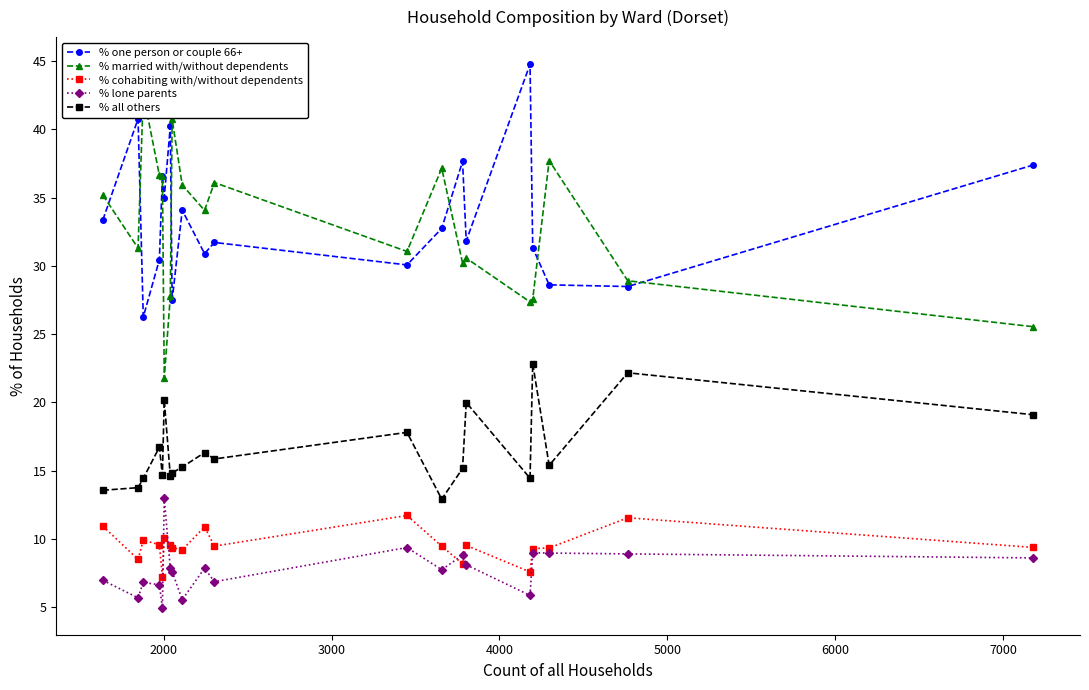

What is the highest value of the % cohabiting with/without dependents series?

11.7